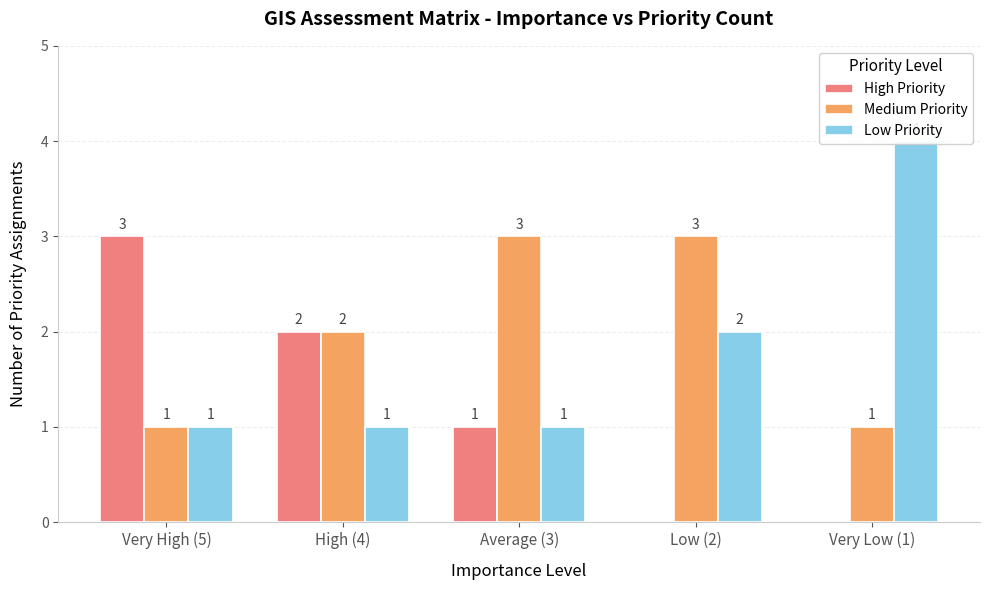

Where does the High Priority series first go above 1?

Very High (5)